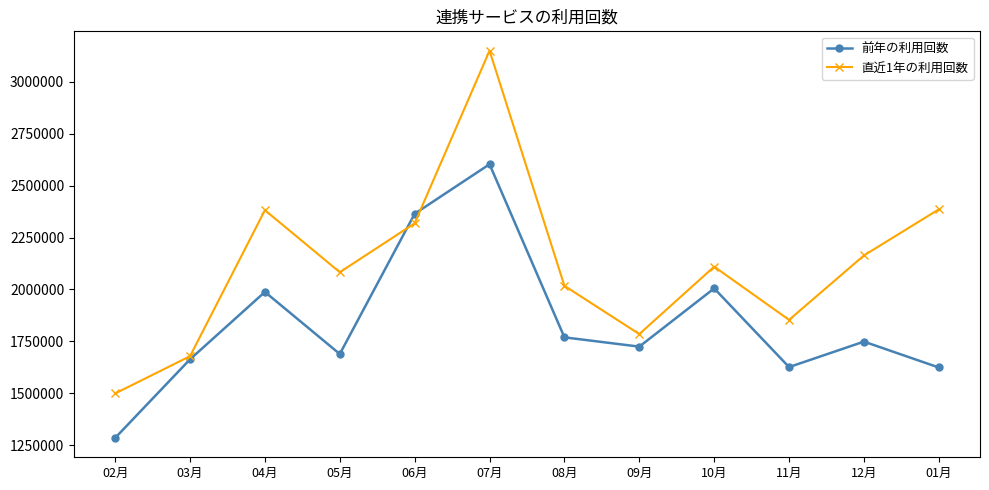

What is the total value across all series at 10月?

4114665